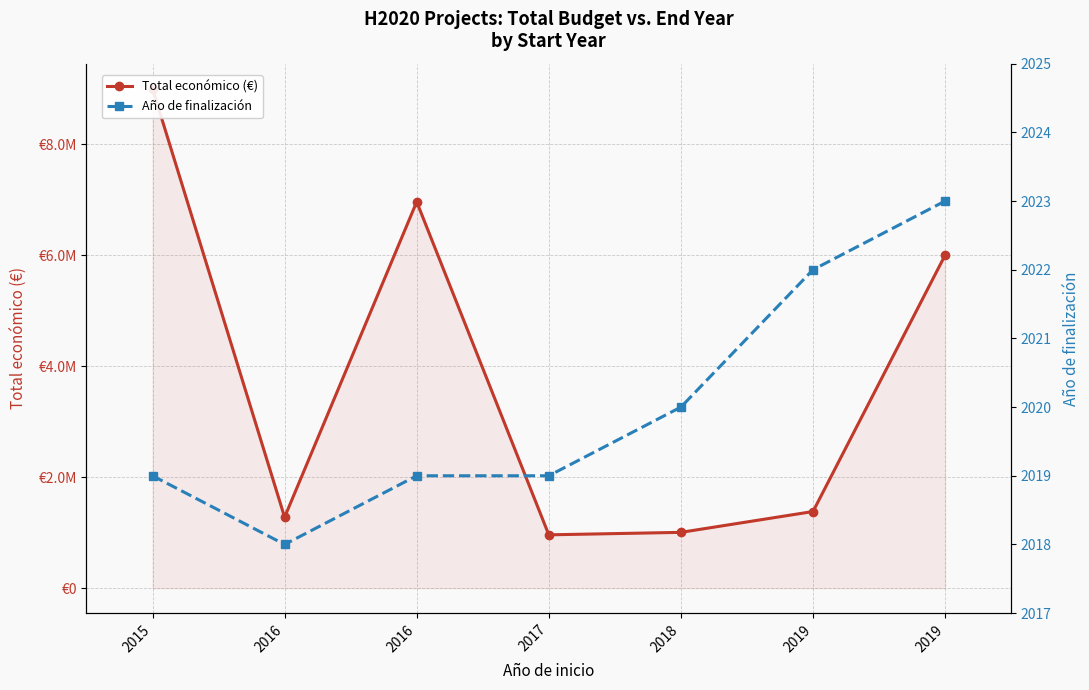

Reading left to right, transcribe all the data shown in this chart.

Total económico (€): 8999757	1278865	6960293	960603	1005113	1380662	5999753
Año de finalización: 2019	2018	2019	2019	2020	2022	2023